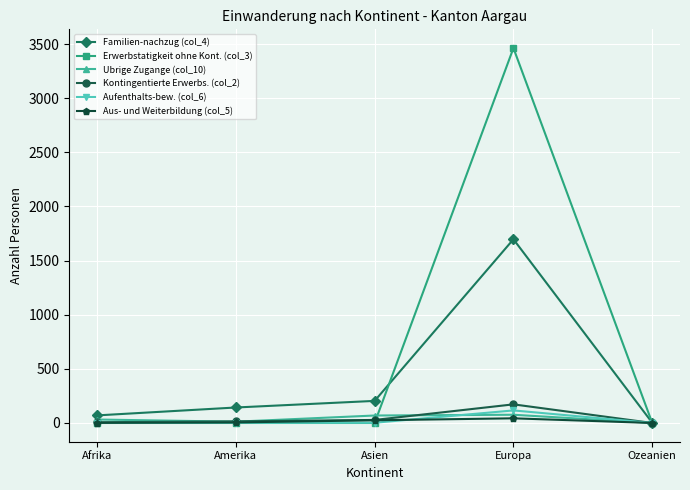

Does the chart display data point markers on the line(s)?

Yes